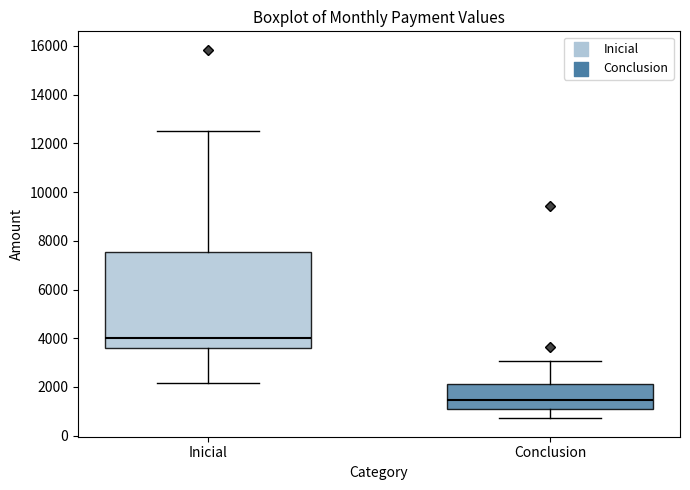

Reading left to right, transcribe this box plot: for each box, give where its median line is, the range the box spans, and where its two whiskers end, as read against the y-axis. The values are not printed on the chart, so give them approximately, as read against the axis.

Inicial: median 4000, box 3600 to 7600, whiskers 2200 to 12400
Conclusion: median 1400, box 1200 to 2200, whiskers 800 to 3000